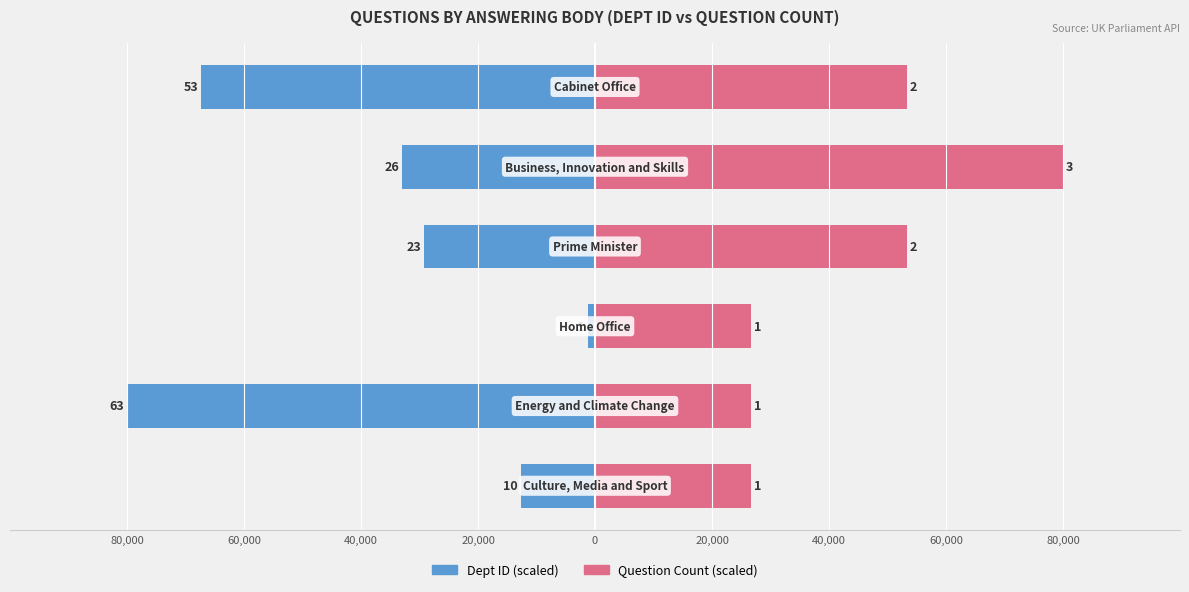

At how many categories does at least one series exceed -14931?

6